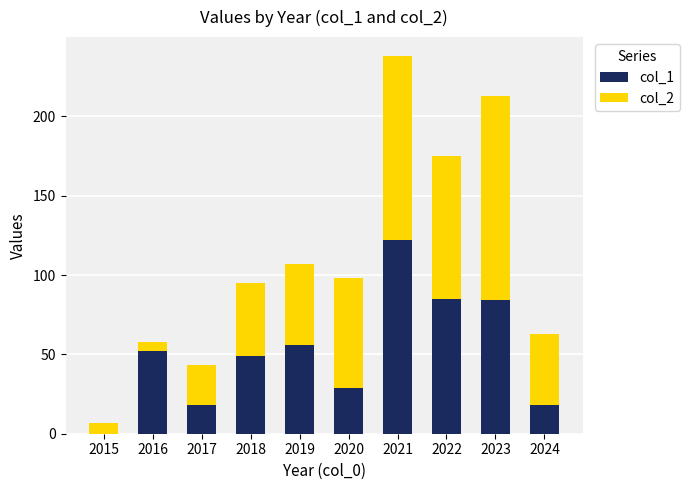

True or false: col_1 has a value of 151 at 2022.

False